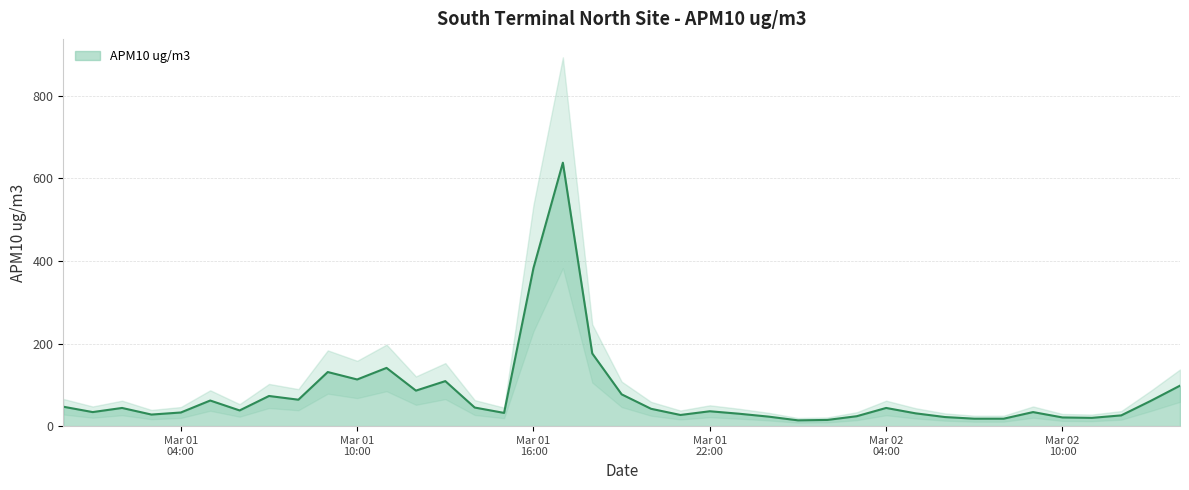

Rank the categories by value from lowest to highest.

2014-03-02 01:00, 2014-03-02 02:00, 2014-03-02 07:00, 2014-03-02 08:00, 2014-03-02 11:00, 2014-03-02 10:00, 2014-03-02 06:00, 2014-03-02 00:00, 2014-03-02 03:00, 2014-03-02 12:00, 2014-03-01 21:00, 2014-03-01 03:00, 2014-03-01 23:00, 2014-03-02 05:00, 2014-03-01 15:00, 2014-03-01 04:00, 2014-03-01 01:00, 2014-03-02 09:00, 2014-03-01 22:00, 2014-03-01 06:00, 2014-03-01 20:00, 2014-03-01 02:00, 2014-03-02 04:00, 2014-03-01 14:00, 2014-03-01 00:00, 2014-03-02 13:00, 2014-03-01 05:00, 2014-03-01 08:00, 2014-03-01 07:00, 2014-03-01 19:00, 2014-03-01 12:00, 2014-03-02 14:00, 2014-03-01 13:00, 2014-03-01 10:00, 2014-03-01 09:00, 2014-03-01 11:00, 2014-03-01 18:00, 2014-03-01 16:00, 2014-03-01 17:00